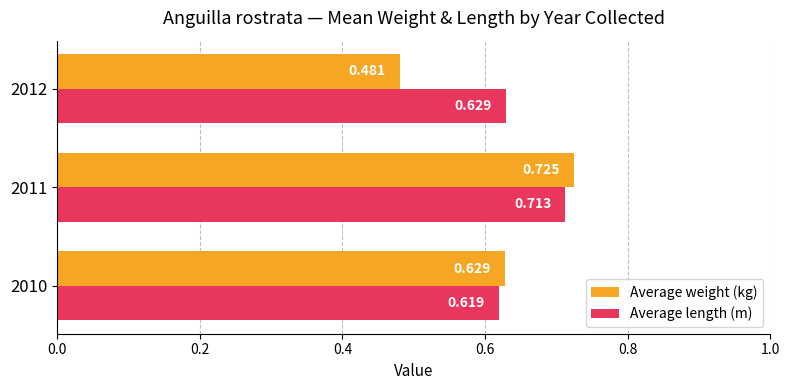

Between 2010 and 2012, which series saw the biggest shift?

Average weight (kg)